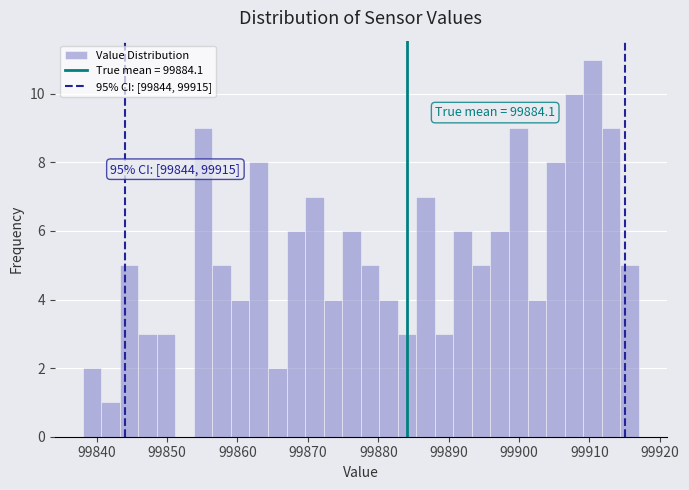

Read against the x-axis, roughly where is the centre of the tallest bar?

99910